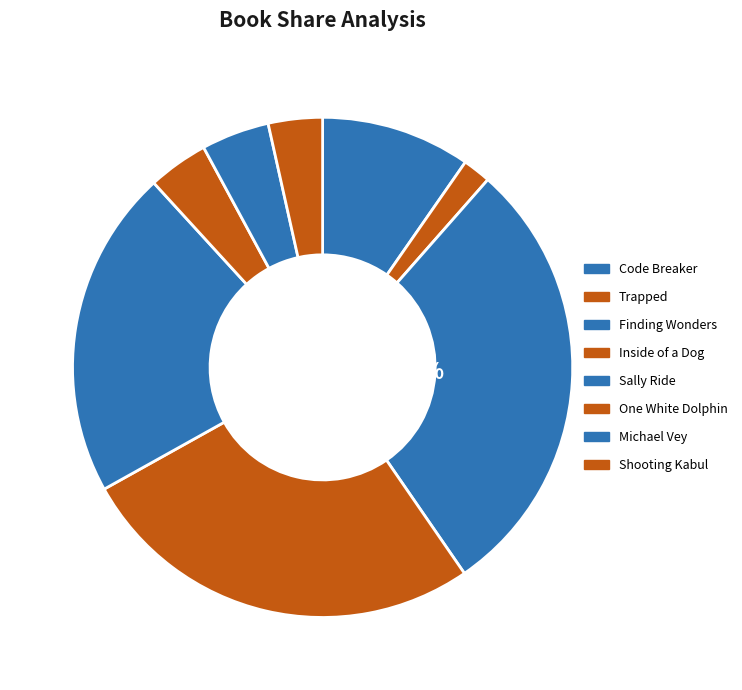

Is Code Breaker the majority of the pie?

No